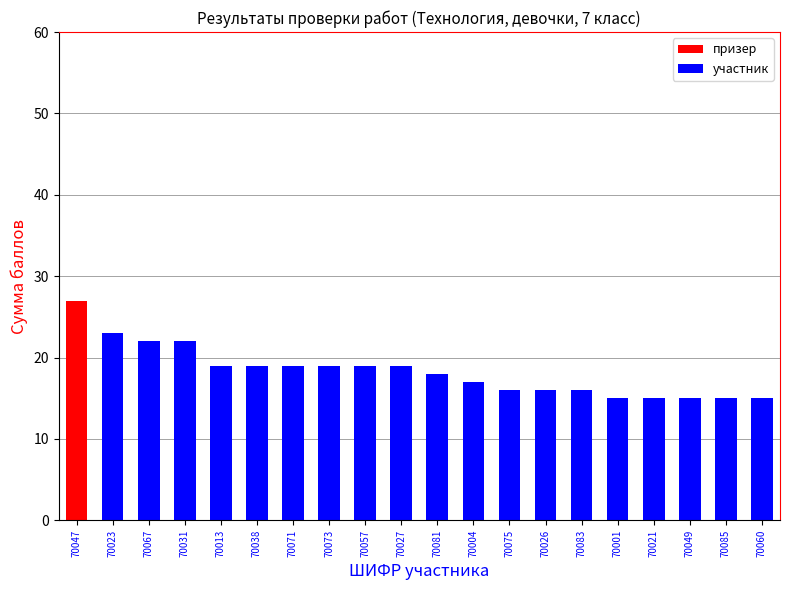

What is the difference between the maximum and minimum values?

12